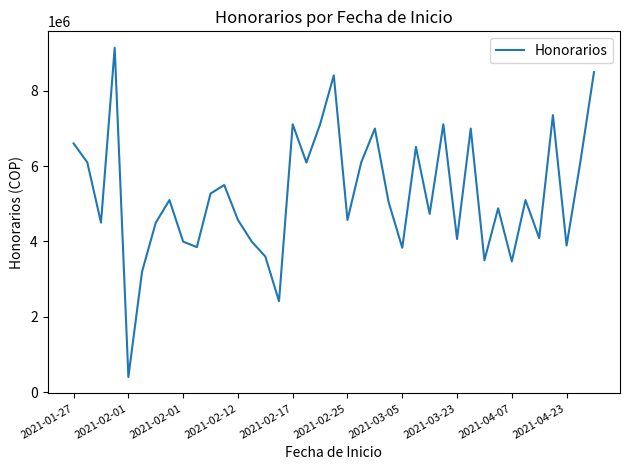

What is the difference between the maximum and minimum values?

8745000